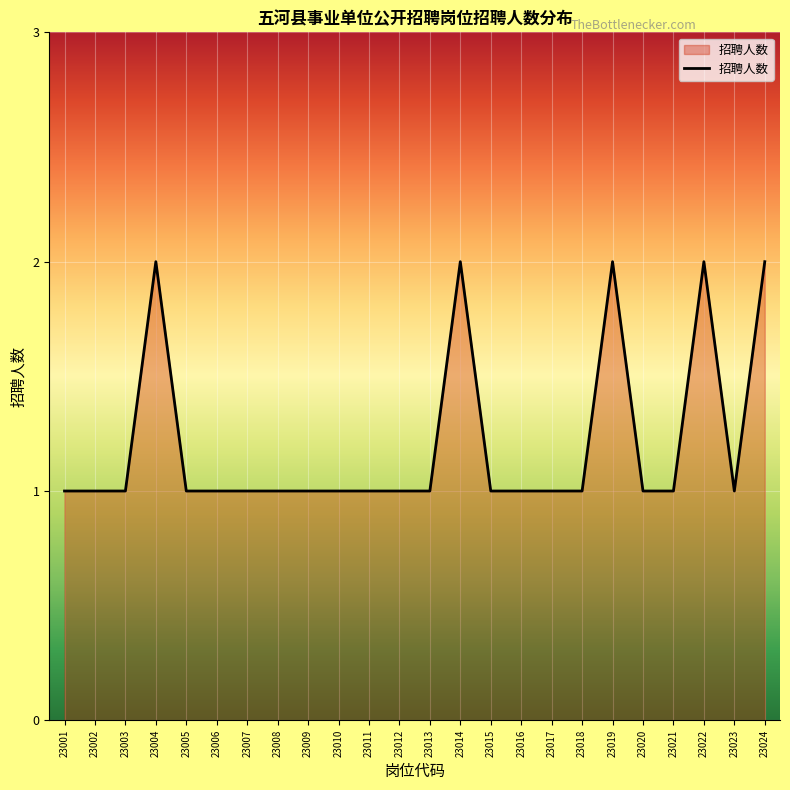

What is the ratio of the value at 23014 to the value at 23003?

2.0